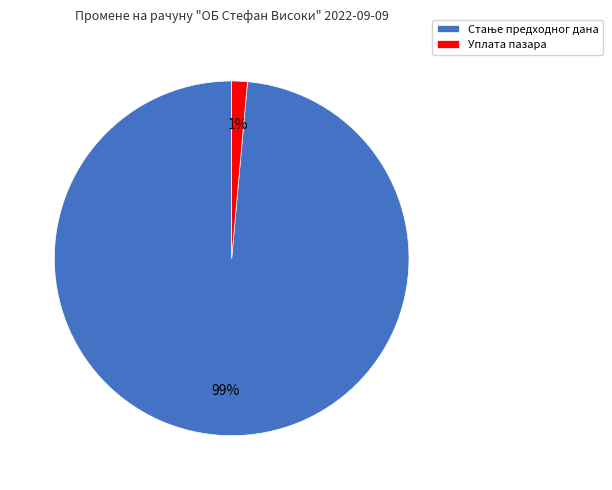

To the nearest percent, what portion does Уплата пазара represent?

1%